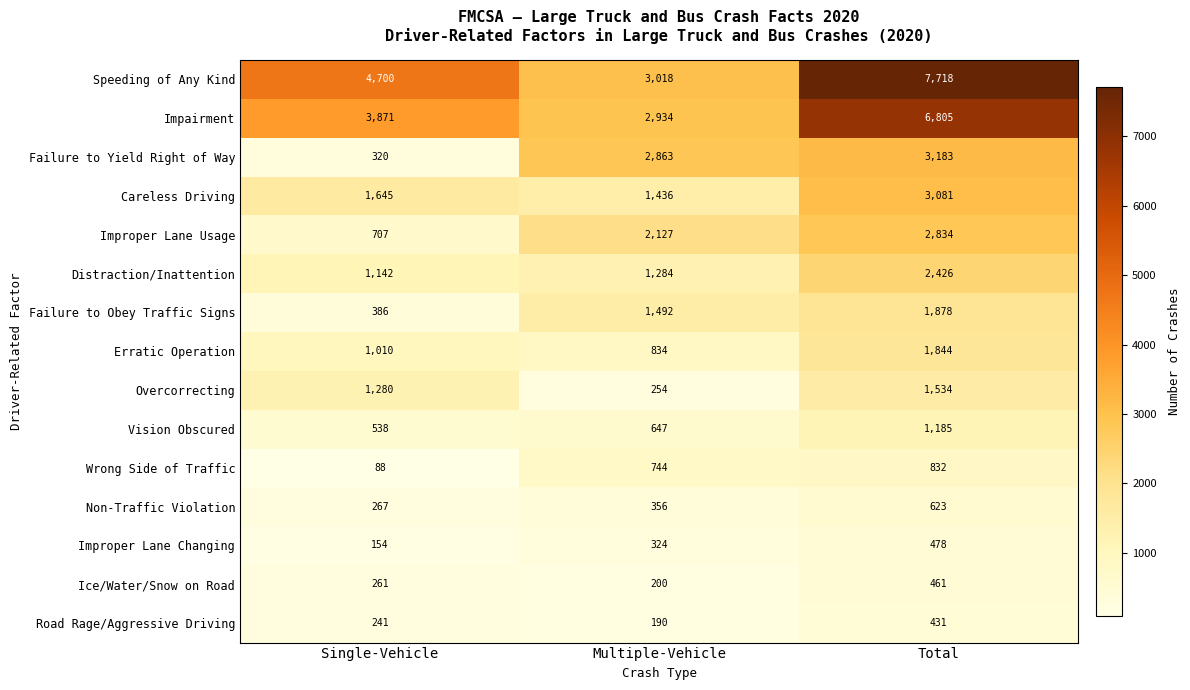

What is the smallest value displayed?

88